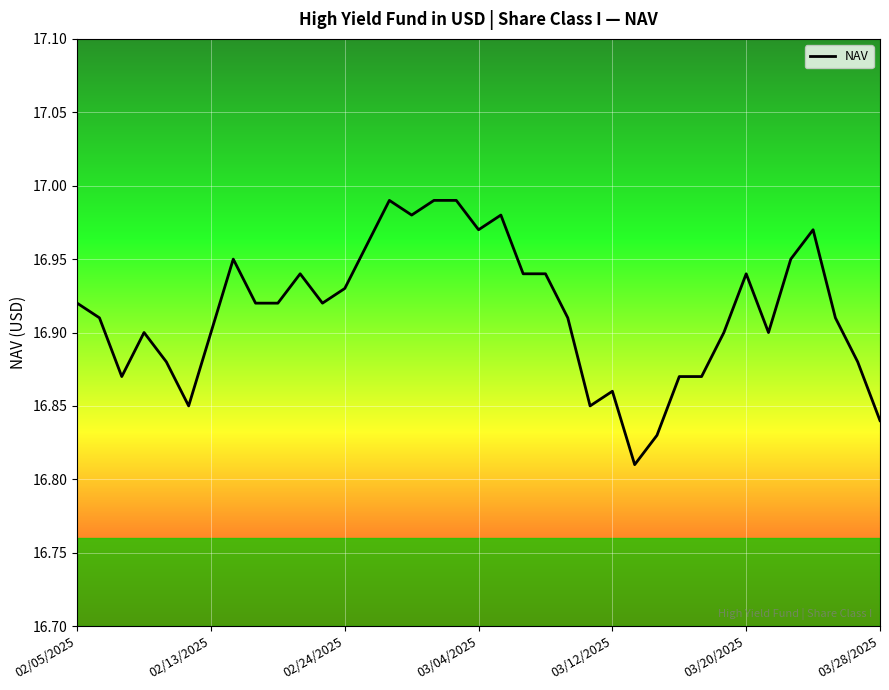

How many lines are shown in the chart?

1